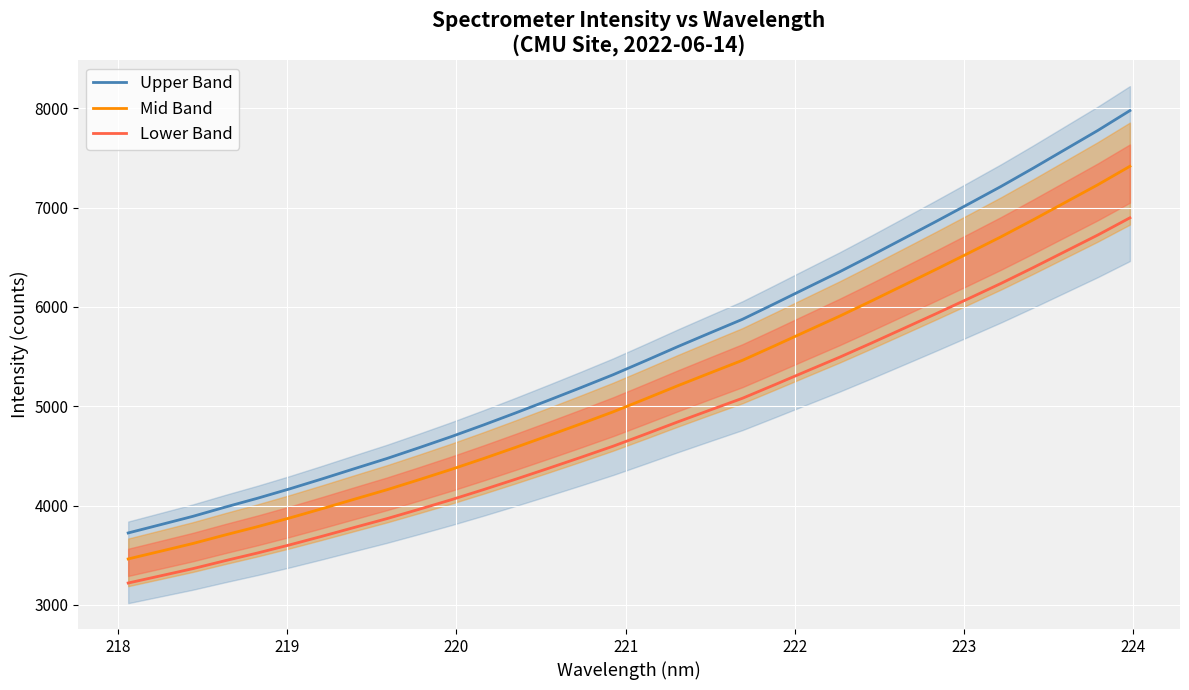

What is the highest value of the Lower Band series?

6898.3